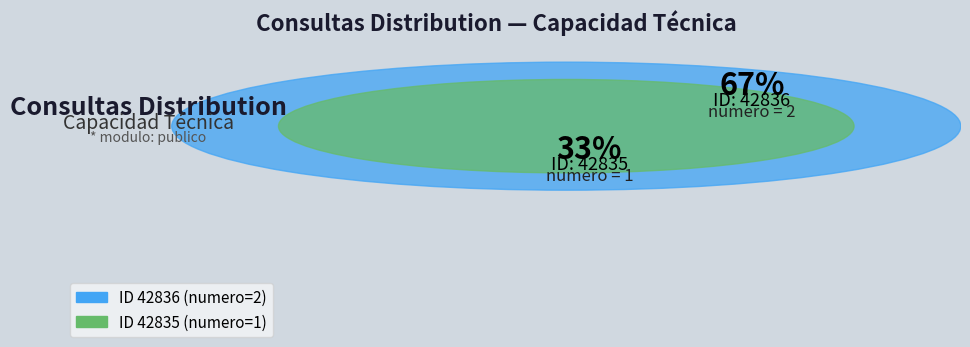

Is there a majority slice in this chart?

Yes